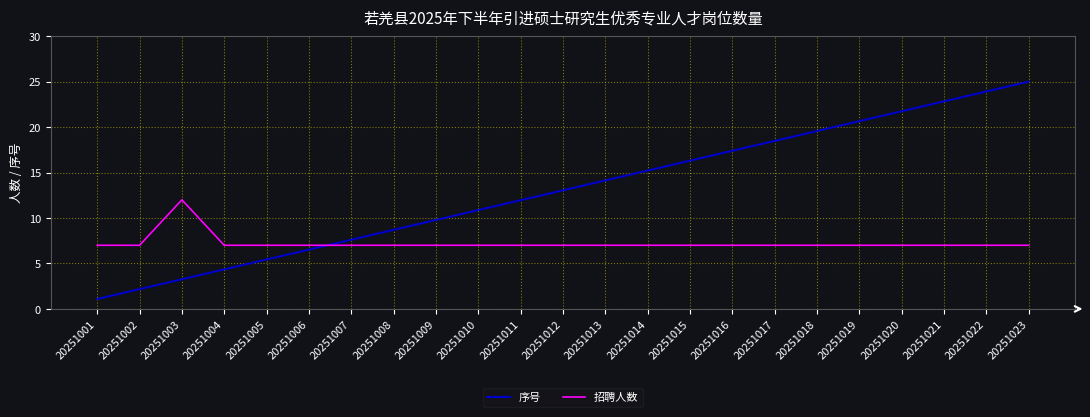

Is it true that 招聘人数 equals 2.9 at 20251008?

False